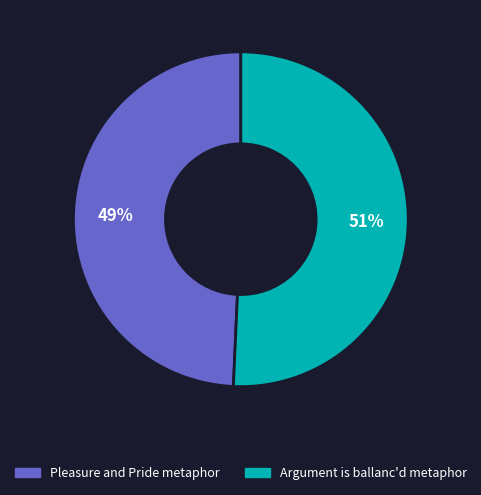

Rank the categories by value from highest to lowest.

Argument is ballanc'd metaphor, Pleasure and Pride metaphor